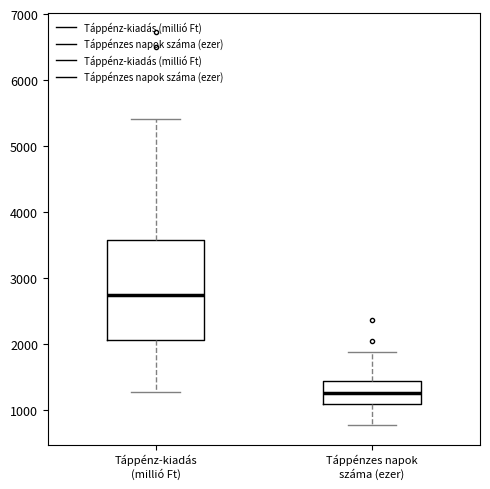

Reading left to right, transcribe this box plot: for each box, give where its median line is, the range the box spans, and where its two whiskers end, as read against the y-axis. The values are not printed on the chart, so give them approximately, as read against the axis.

Táppénz-kiadás (millió Ft): median 2700, box 2100 to 3600, whiskers 1300 to 5400
Táppénzes napok száma (ezer): median 1300, box 1100 to 1400, whiskers 800 to 1900